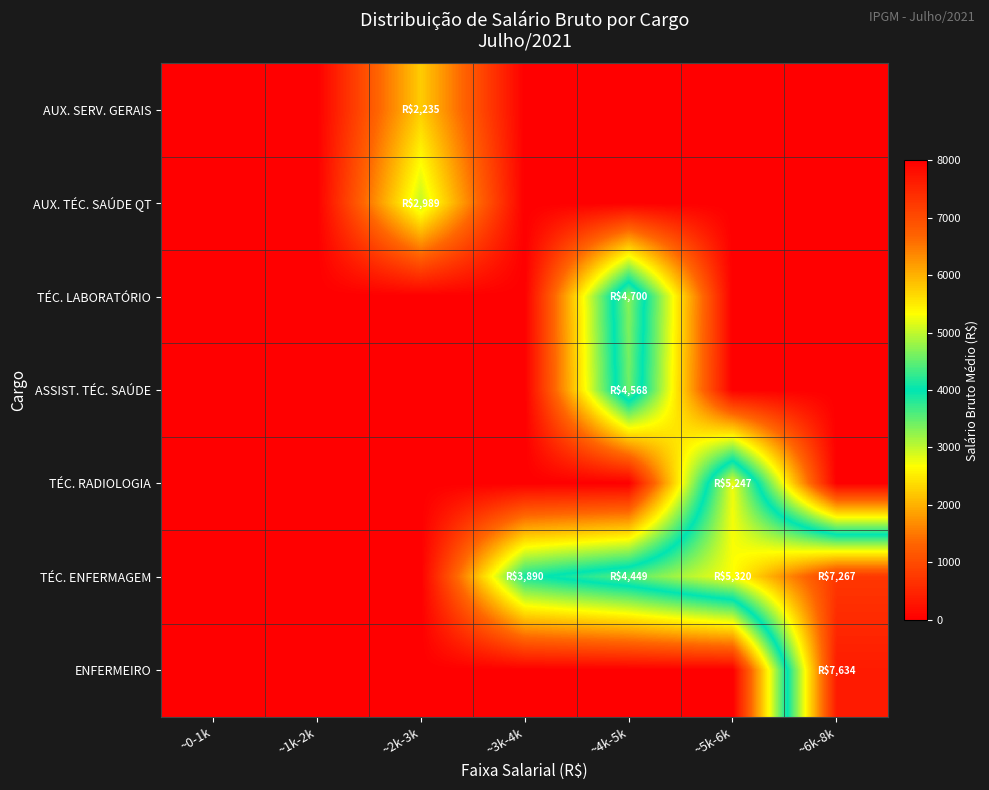

Which series has the largest total across all categories?

TÉC. ENFERMAGEM